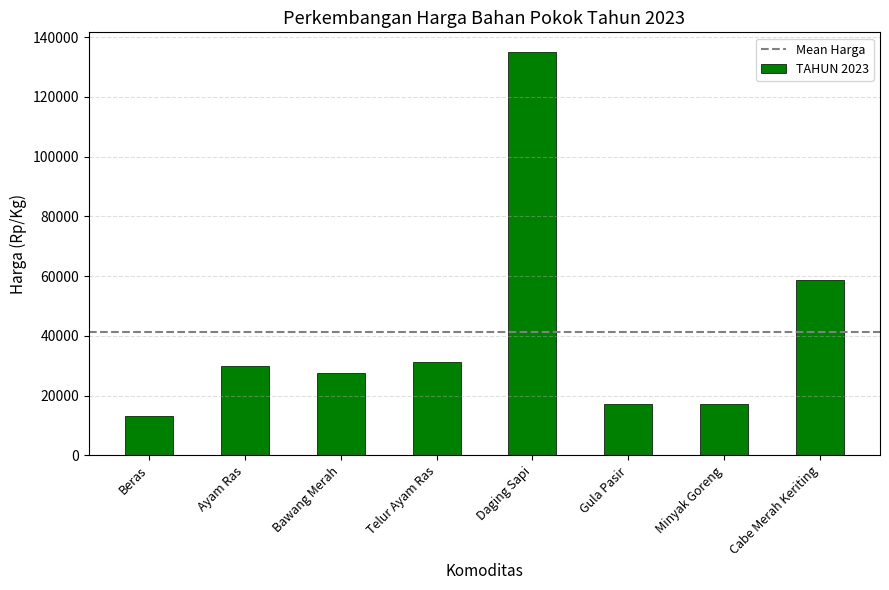

True or false: the data shows 17114 at Minyak Goreng.

True